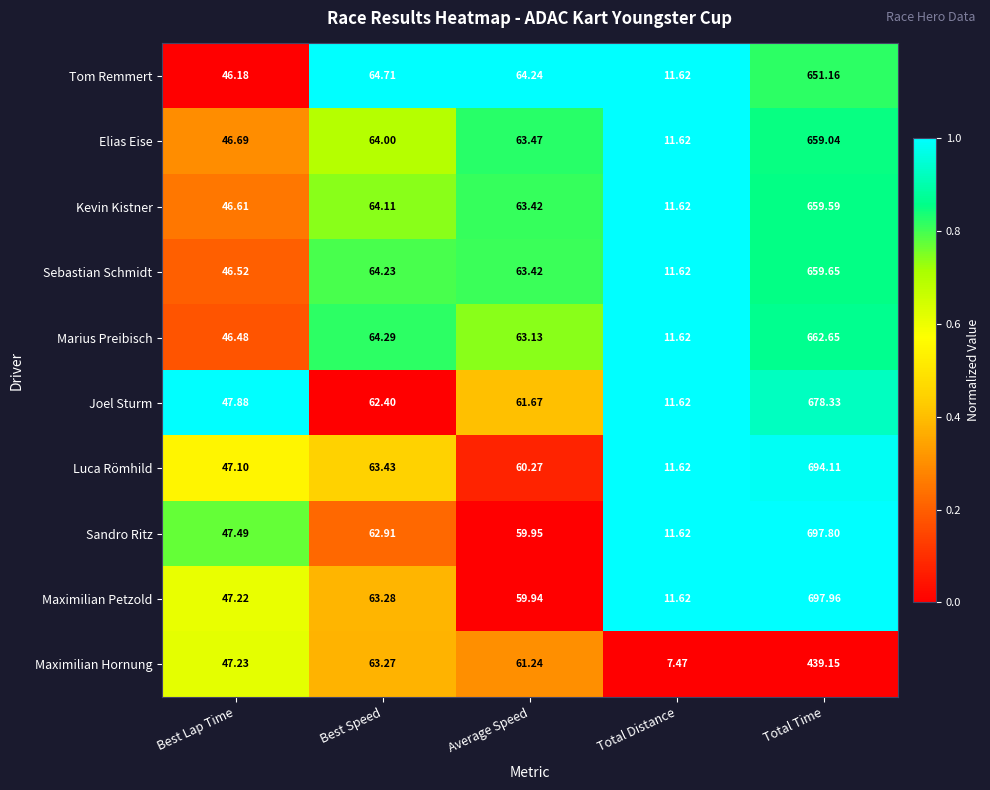

At which label does Marius Preibisch reach its peak?

Total Time